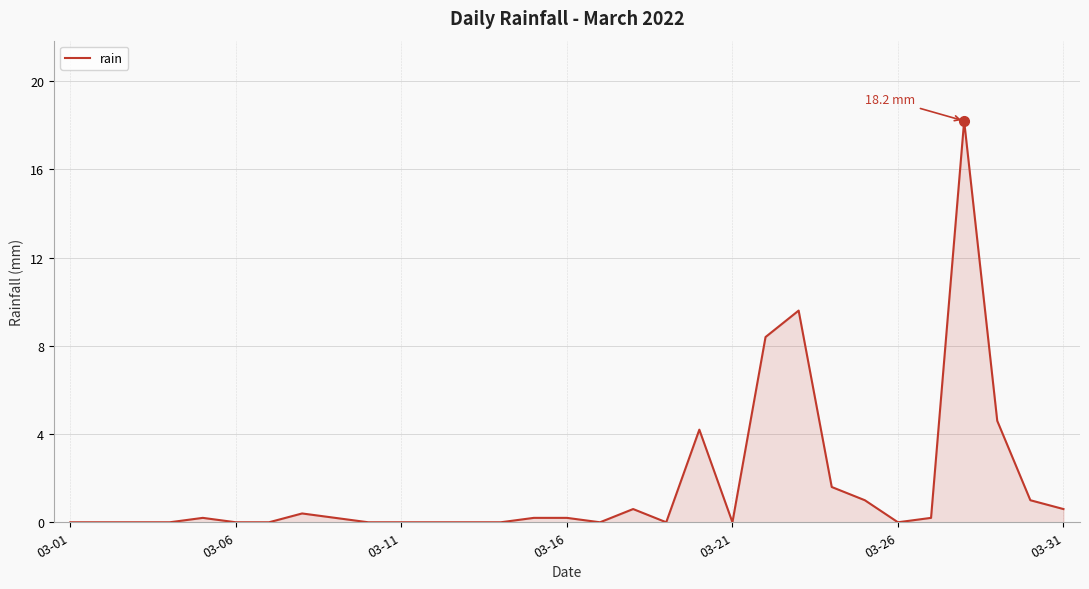

What is the difference between the maximum and minimum values?

18.2